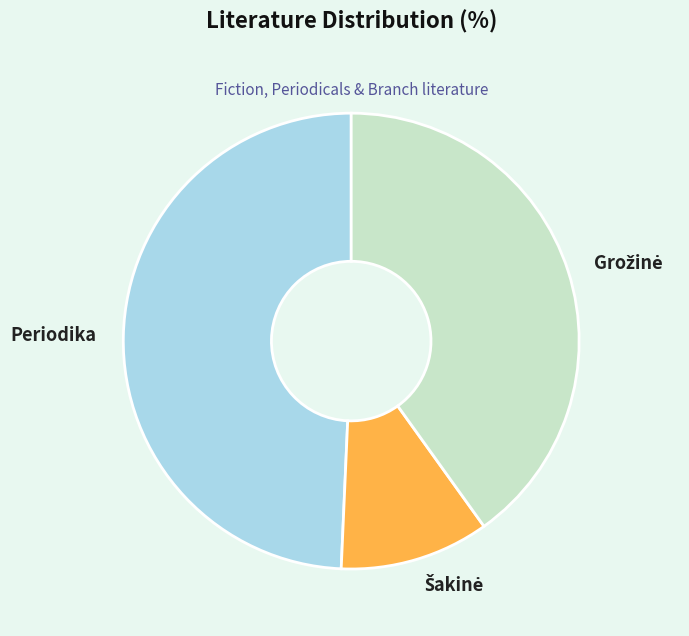

Does Periodika represent more than half of the total?

No